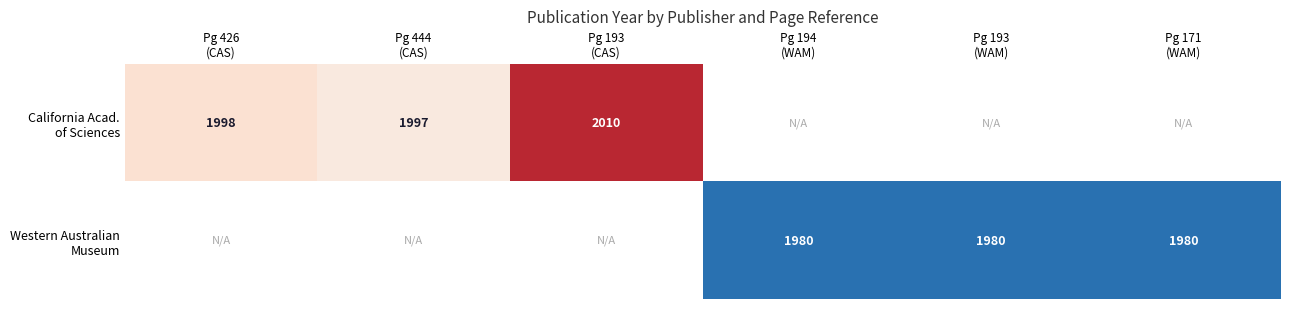

What is the minimum value shown in the chart?

1980.0